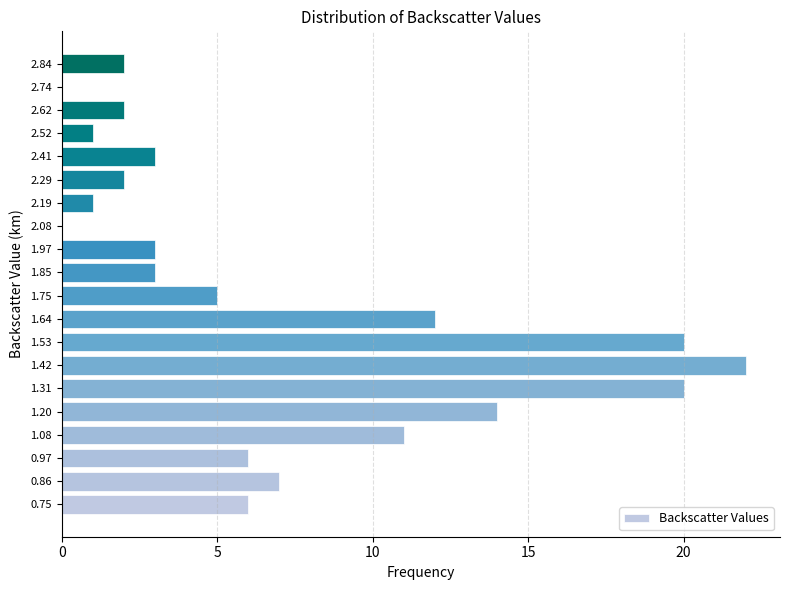

Reading top to bottom, transcribe all the data shown in this chart.

2.84=2	2.74=0	2.62=2	2.52=1	2.41=3	2.29=2	2.19=1	2.08=0	1.97=3	1.85=3	1.75=5	1.64=12	1.53=20	1.42=22	1.31=20	1.20=14	1.08=11	0.97=6	0.86=7	0.75=6